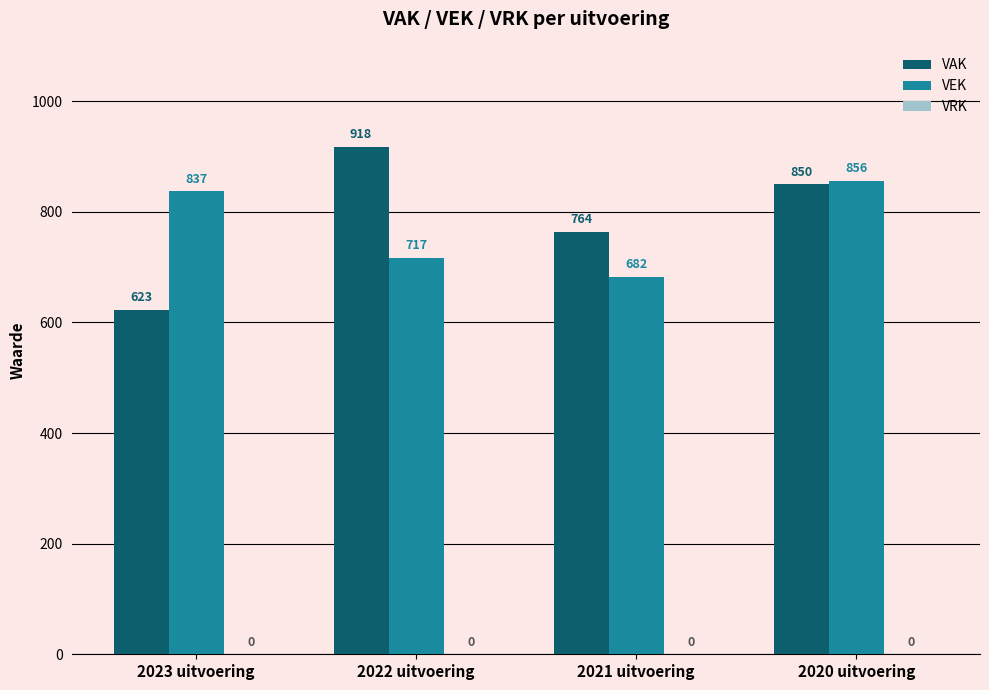

Are the bars grouped side by side (vs. stacked)?

Yes